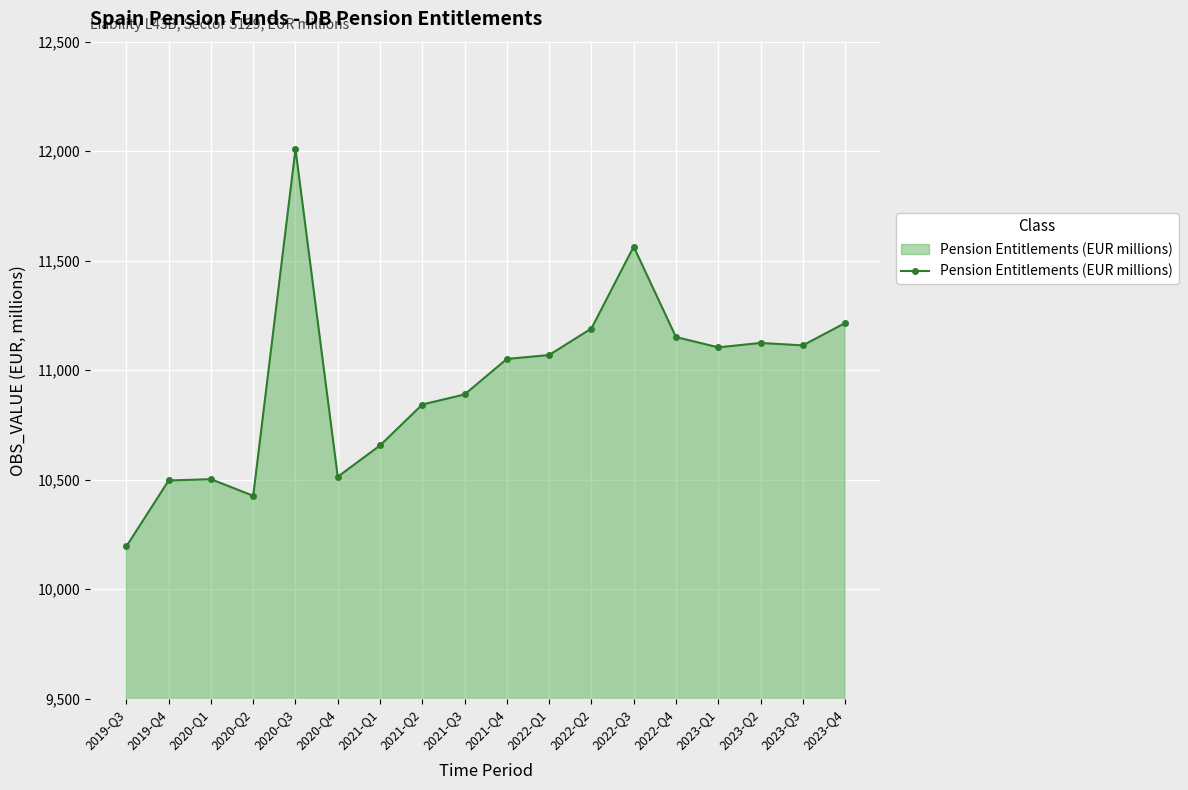

At which label does the data first exceed 11069?

2020-Q3